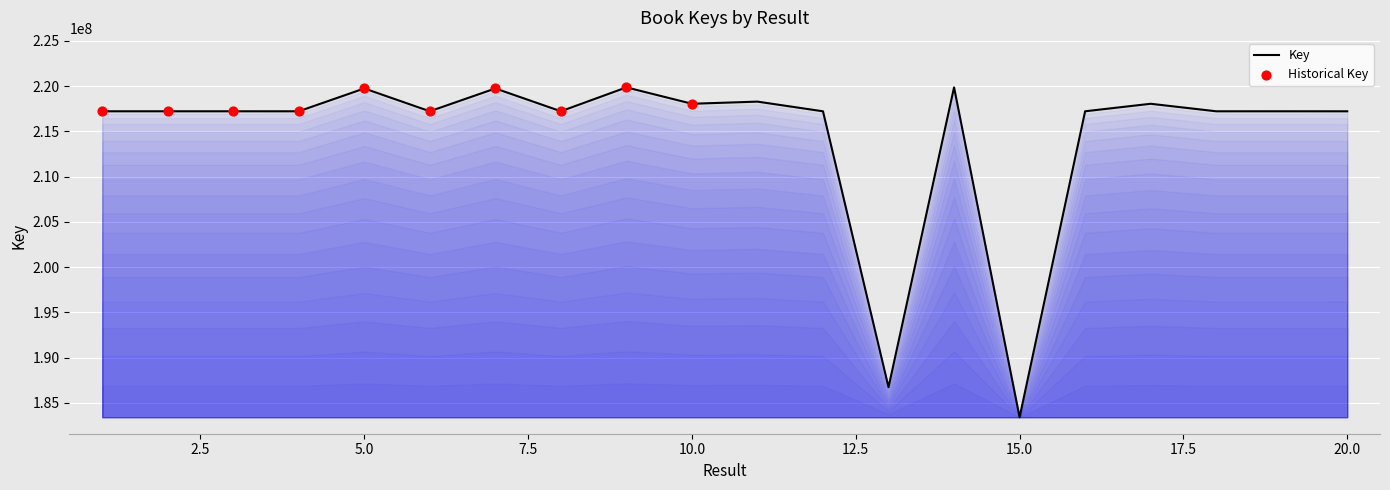

What is the greatest value displayed?

219859660